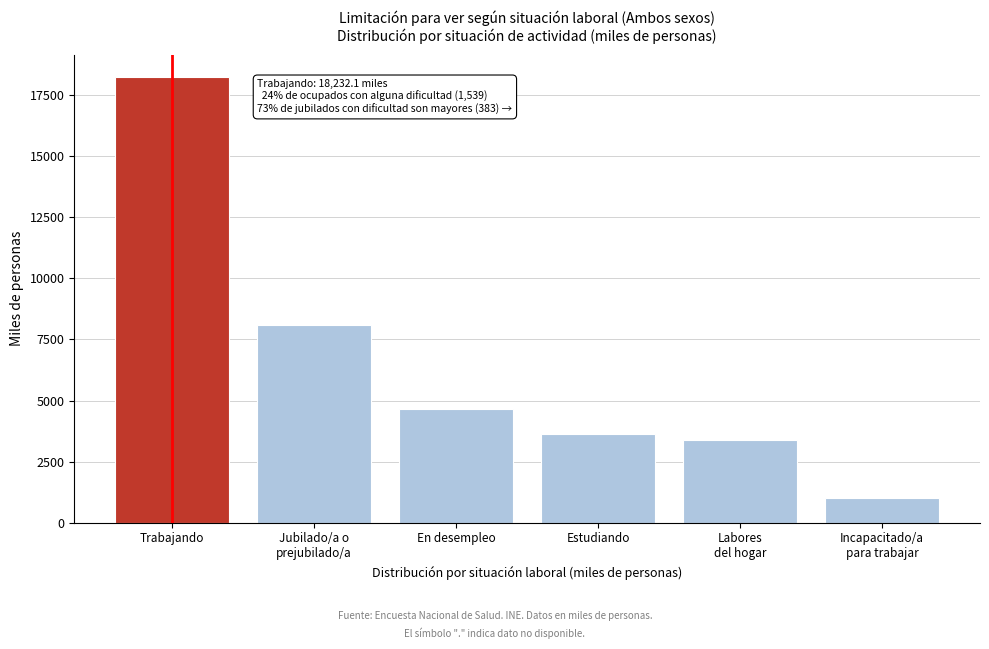

Reading left to right, extract all data points from this chart.

18232.1	8090.7	4655.1	3629.5	3386.8	1024.3